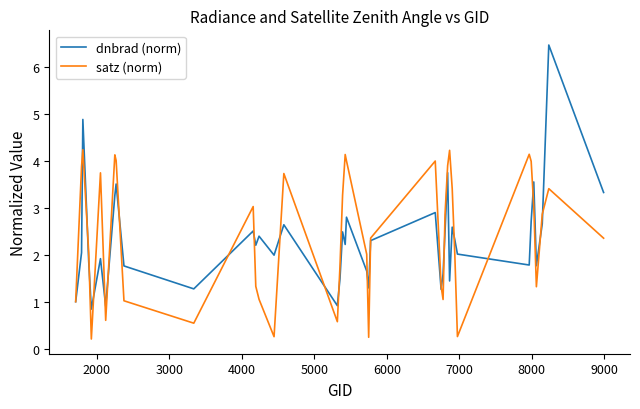

What is the lowest value of the dnbrad (norm) series?

0.8